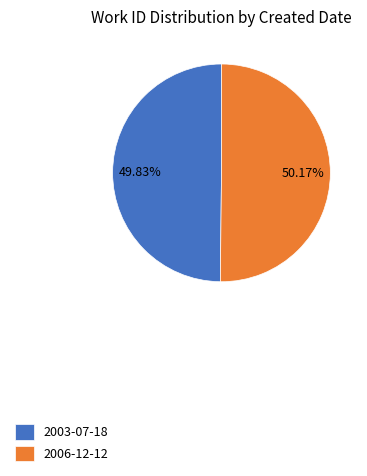

Count the number of slices in the pie.

2